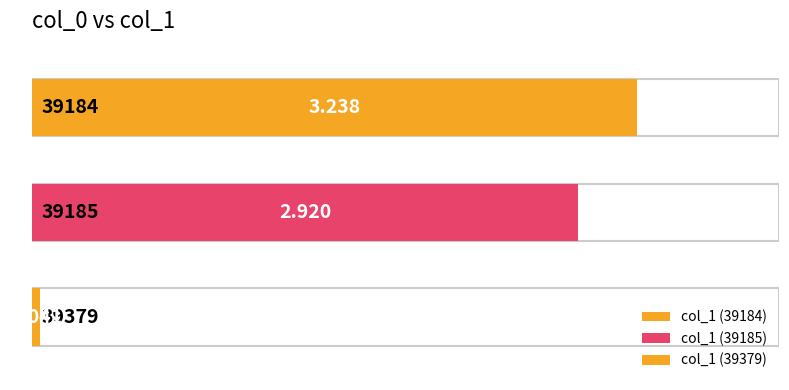

How many bars are there in total?

3